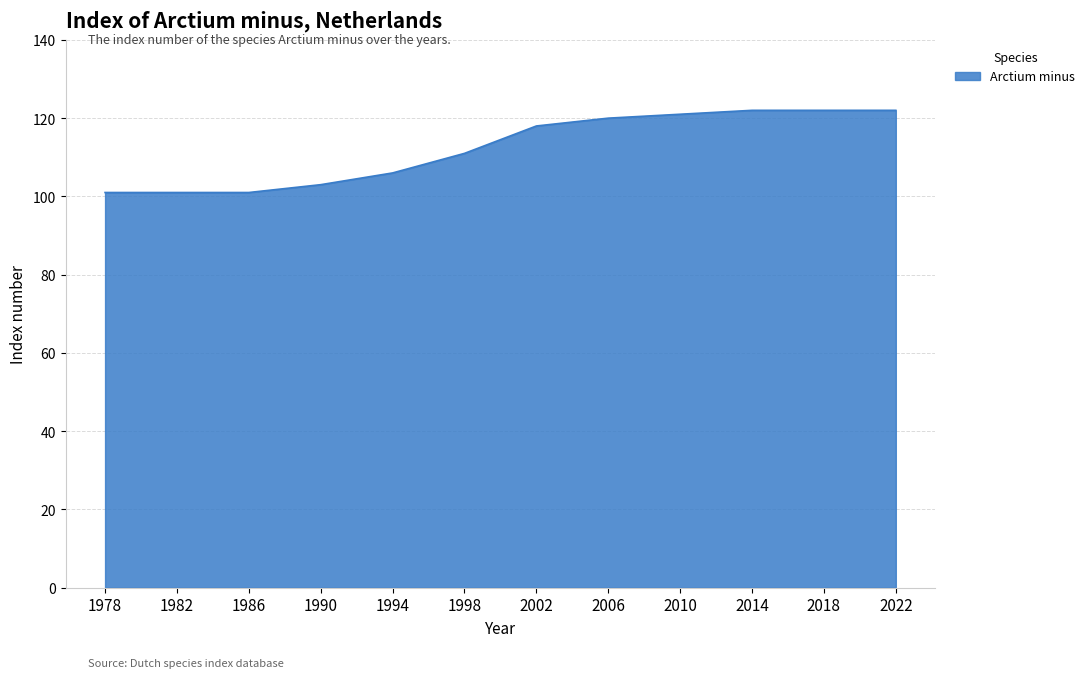

What is the change in value from 1994 to 2010?

+15